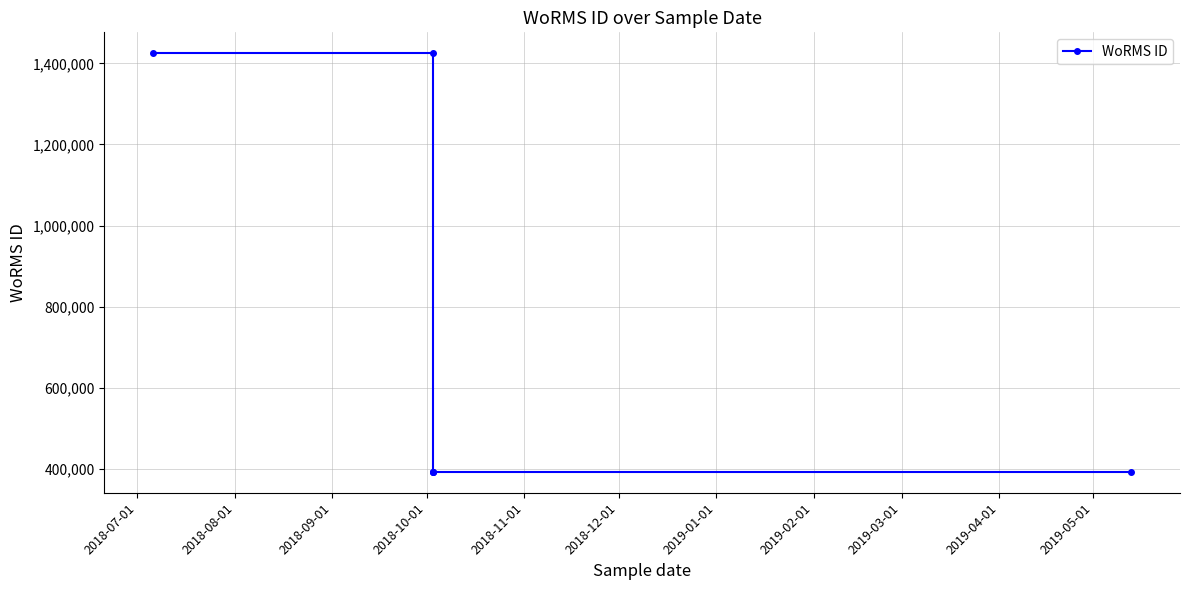

Reading left to right, extract all data points from this chart.

1424891	1424891	393046	393046	393082	393082